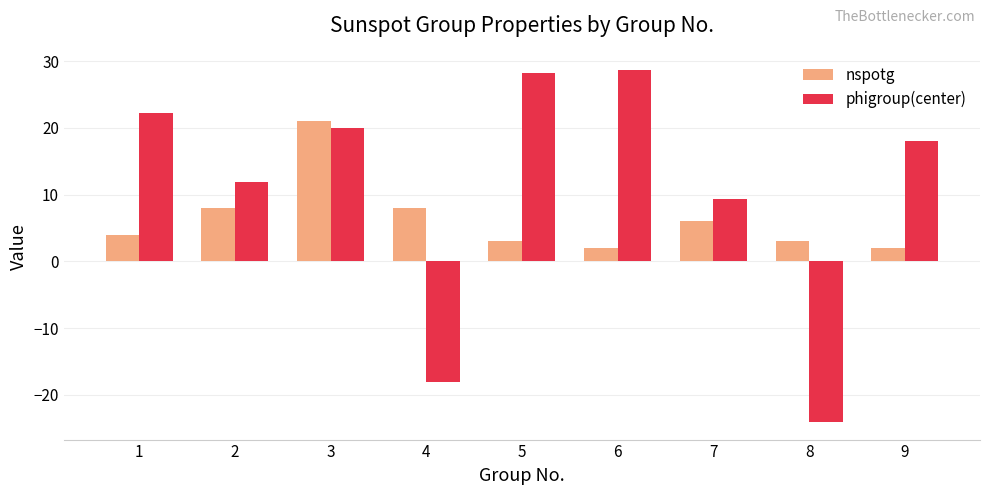

What is the difference between the phigroup(center) values at 9 and 4?

36.0